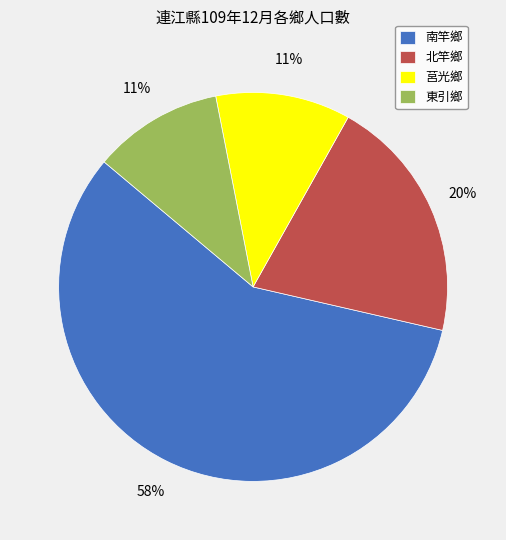

To the nearest percent, what is the difference between the 東引鄉 and 南竿鄉 slice percentages?

47%